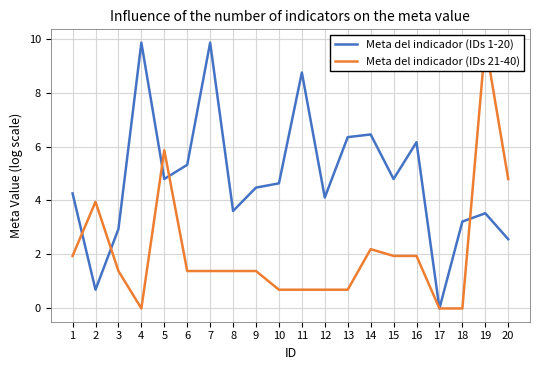

Reading left to right, extract all data points from this chart.

Meta del indicador (IDs 1-20): 1=4.3	2=0.7	3=2.9	4=9.9	5=4.8	6=5.3	7=9.9	8=3.6	9=4.5	10=4.6	11=8.7	12=4.1	13=6.3	14=6.4	15=4.8	16=6.2	17=0.0	18=3.2	19=3.5	20=2.6
Meta del indicador (IDs 21-40): 1=1.9	2=4.0	3=1.4	4=0.0	5=5.9	6=1.4	7=1.4	8=1.4	9=1.4	10=0.7	11=0.7	12=0.7	13=0.7	14=2.2	15=1.9	16=1.9	17=0.0	18=0.0	19=9.9	20=4.8